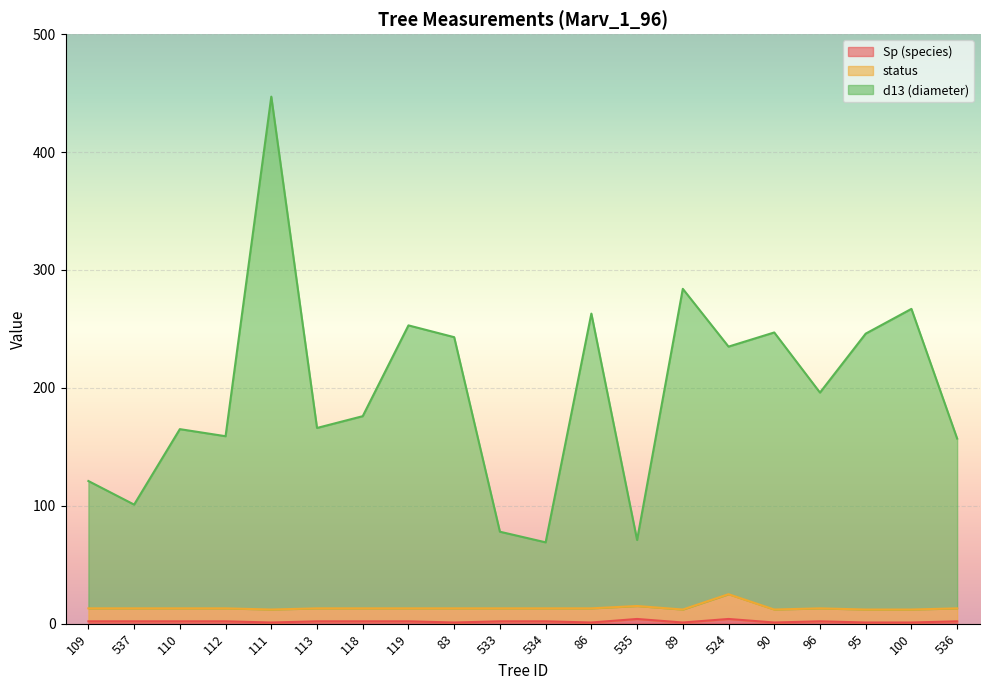

At which category is the sum across all series the highest?

111